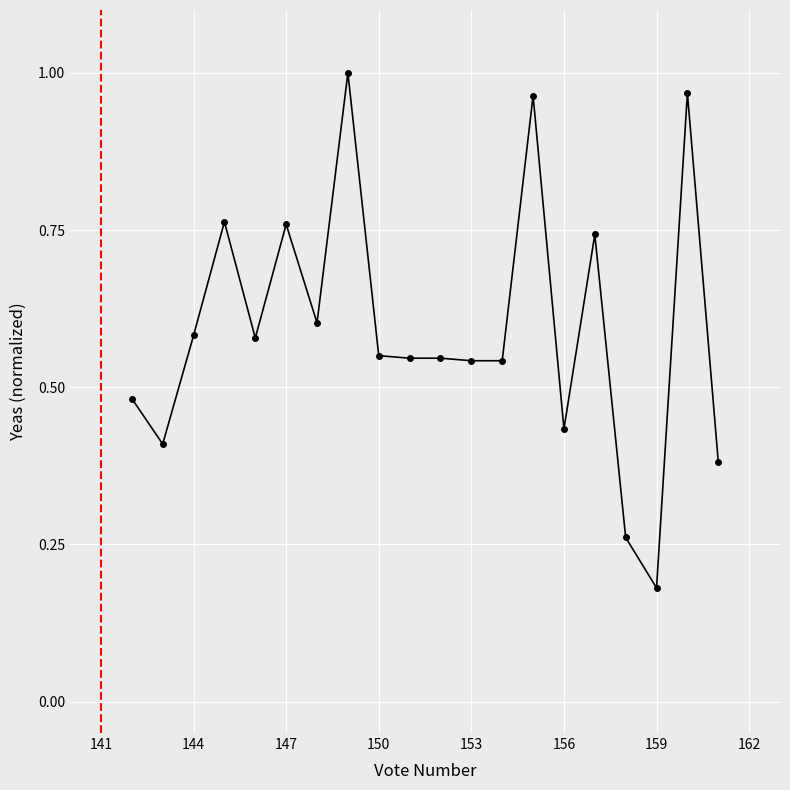

Which category has the lowest value across all series?

159